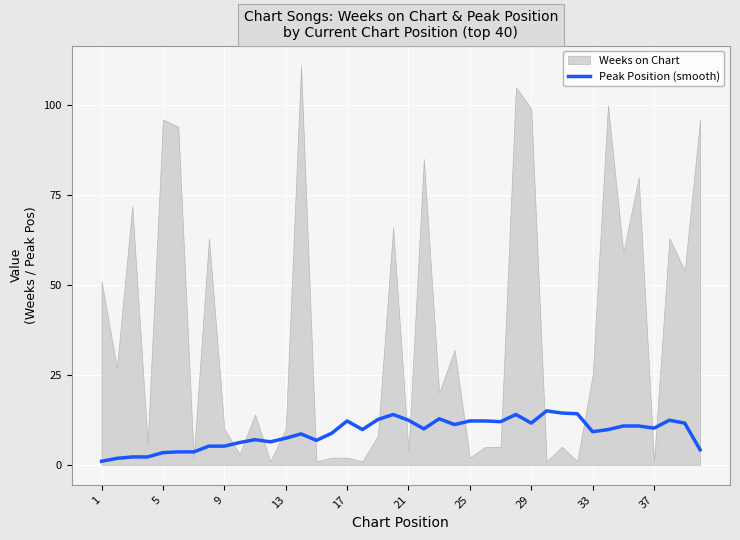

The Peak Position (smooth) series shows 5.2 at 37. True or false?

False